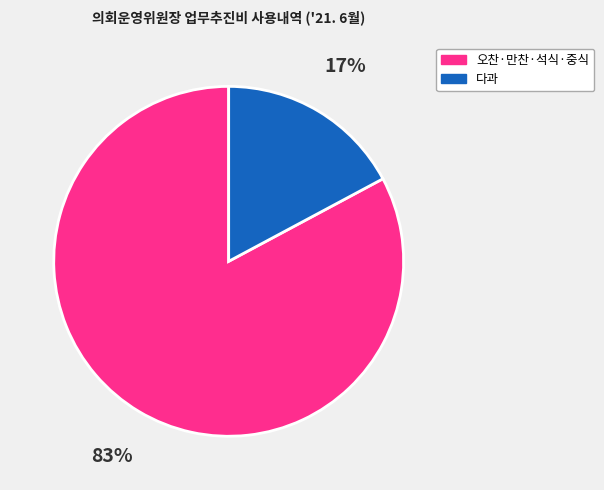

Combined, do 오찬·만찬·석식·중식 and 다과 account for over 50%?

Yes